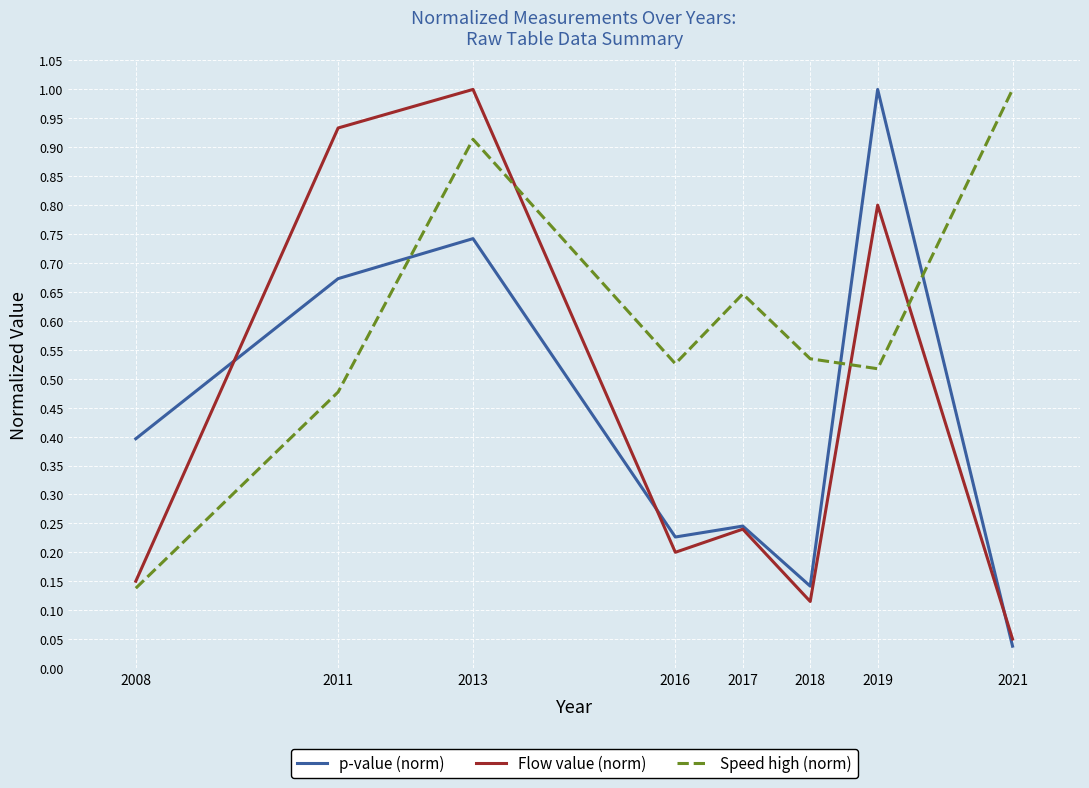

How many lines are shown in the chart?

3